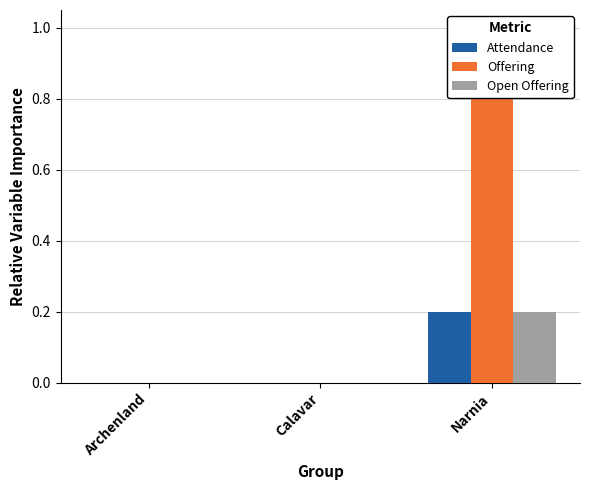

What is the label of the 2nd bar from the right?

Calavar